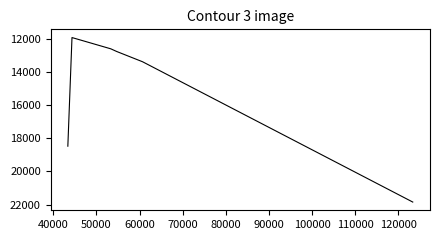

Count the number of data series in this chart.

1